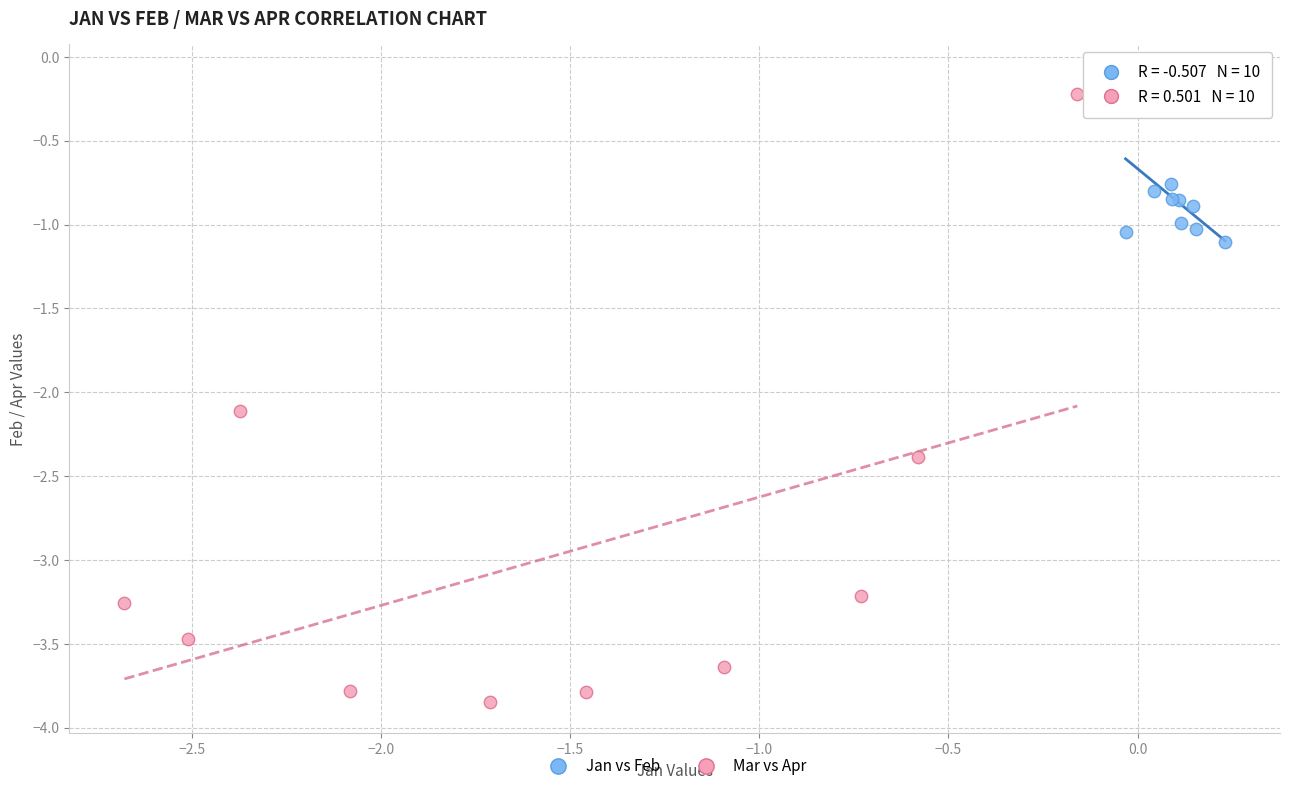

Which series has the largest Y range (max minus min)?

Mar vs Apr